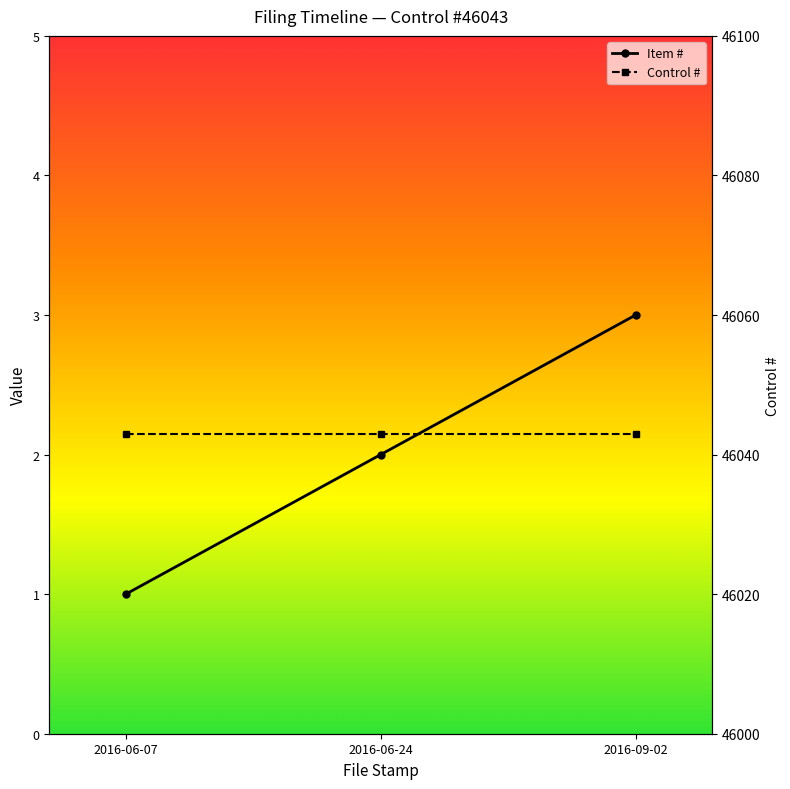

At which label is Item # closest to 2?

2016-06-24